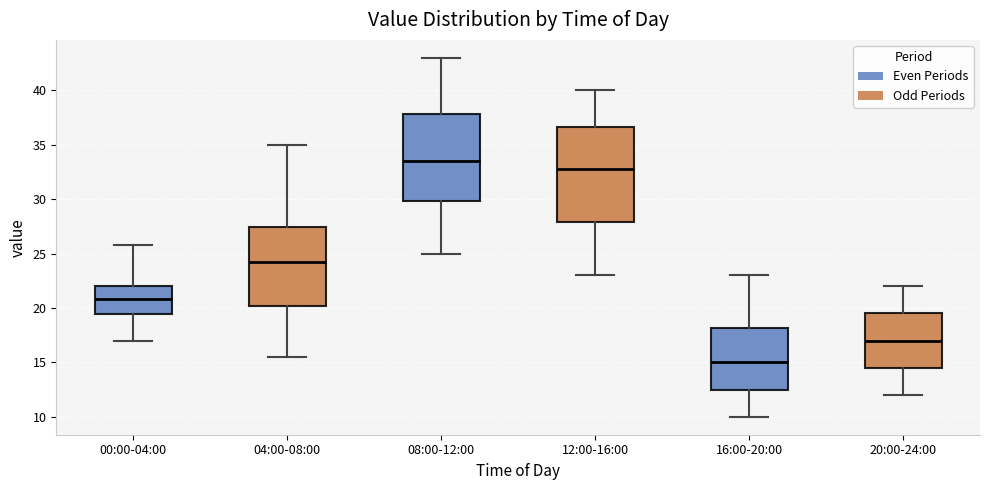

Reading left to right, read every box against the y-axis: the position of its median line, the range the box covers, and the ends of its whiskers. The values are not printed on the chart, so give them approximately, as read against the axis.

00:00-04:00: median 21.0, box 19.5 to 22.0, whiskers 17.0 to 26.0
04:00-08:00: median 24.0, box 20.0 to 27.5, whiskers 15.5 to 35.0
08:00-12:00: median 33.5, box 30.0 to 38.0, whiskers 25.0 to 43.0
12:00-16:00: median 33.0, box 28.0 to 36.5, whiskers 23.0 to 40.0
16:00-20:00: median 15.0, box 12.5 to 18.0, whiskers 10.0 to 23.0
20:00-24:00: median 17.0, box 14.5 to 19.5, whiskers 12.0 to 22.0